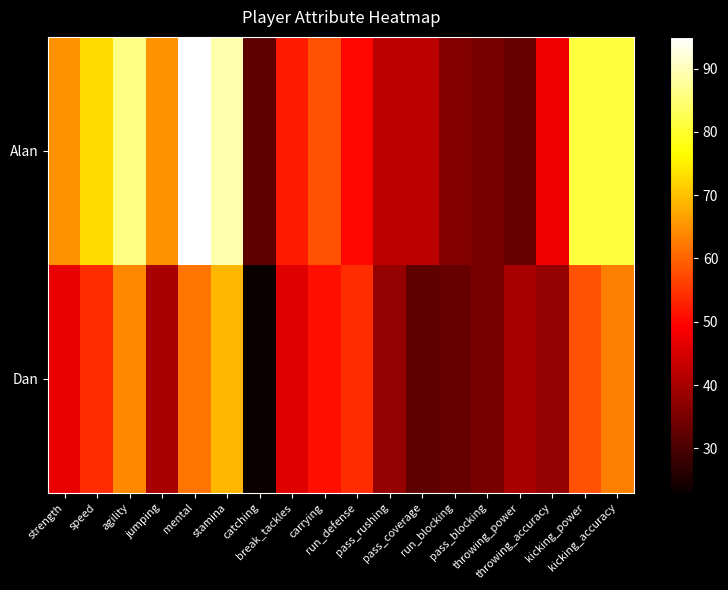

Which series has the largest range (max minus min)?

Alan